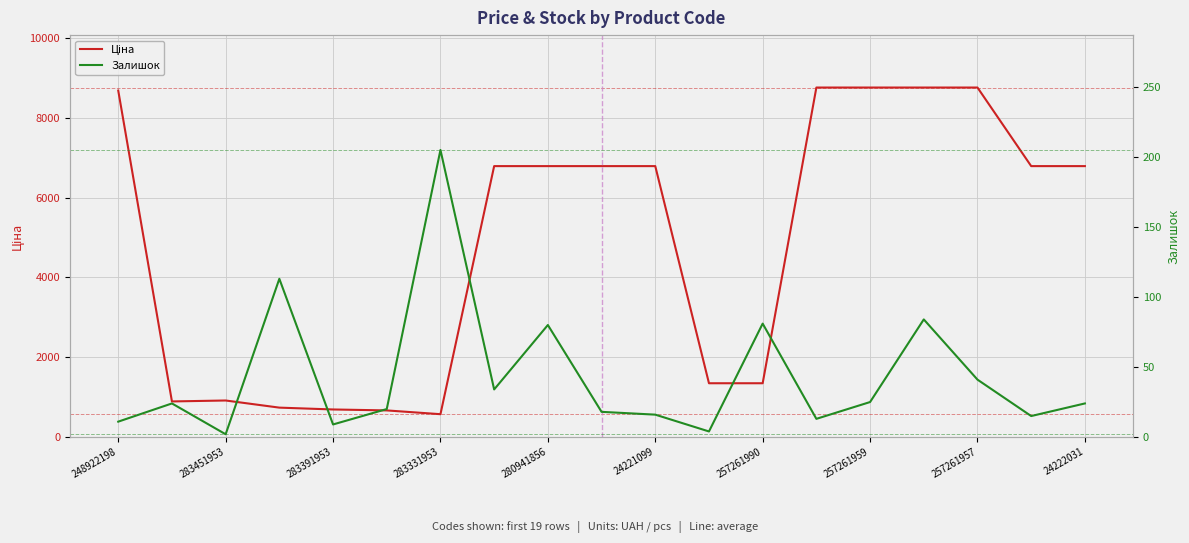

True or false: Ціна has more than 1 interior local peaks.

False